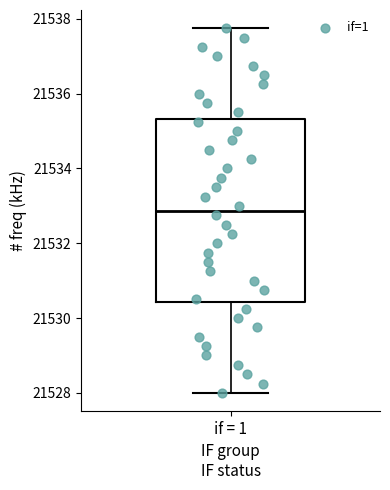

Read this box plot against the y-axis: the position of the median line, the range covered by the box, and the ends of both whiskers. The values are not printed on the chart, so give them approximately, as read against the axis.

median 21532.8, box 21530.4 to 21535.4, whiskers 21528.0 to 21537.8